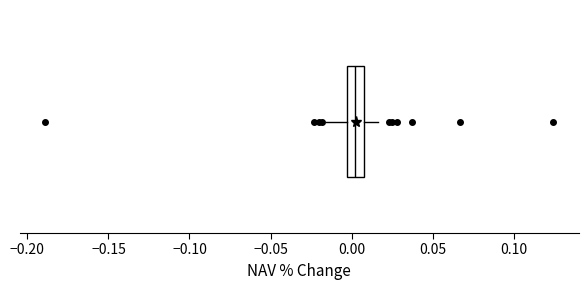

Where does the right whisker of the box end on the x-axis? The values are not printed on the chart, so give them approximately, as read against the axis.

0.015